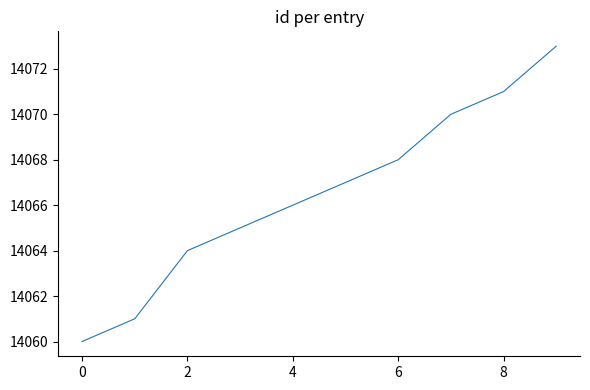

What is the minimum value shown in the chart?

14060